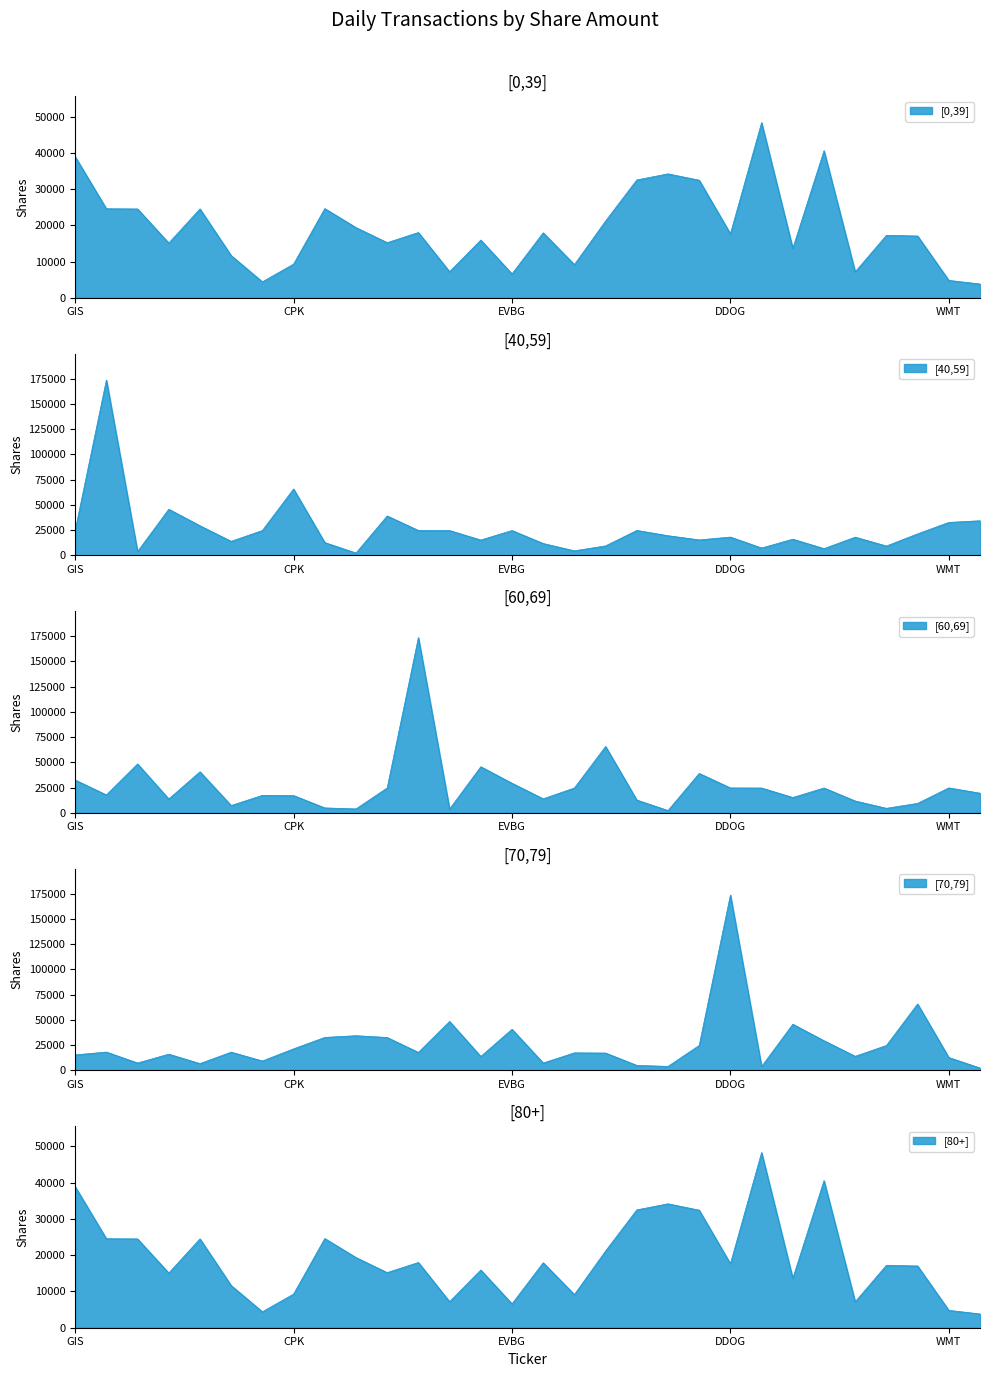

Which series changed the most between CPK and EVBG?

[40,59]